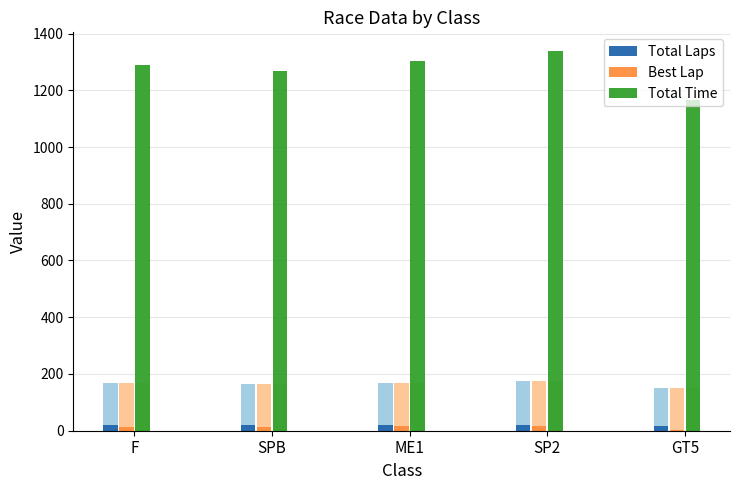

Which series has the widest spread of values?

Total Time